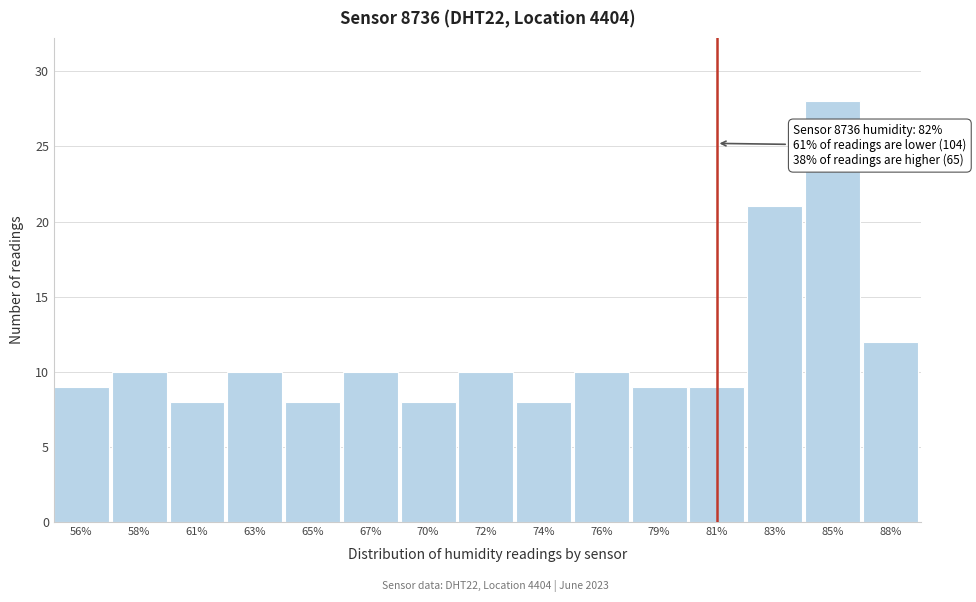

Reading left to right, transcribe all the data shown in this chart.

56%=9	58%=10	61%=8	63%=10	65%=8	67%=10	70%=8	72%=10	74%=8	76%=10	79%=9	81%=9	83%=21	85%=28	88%=12